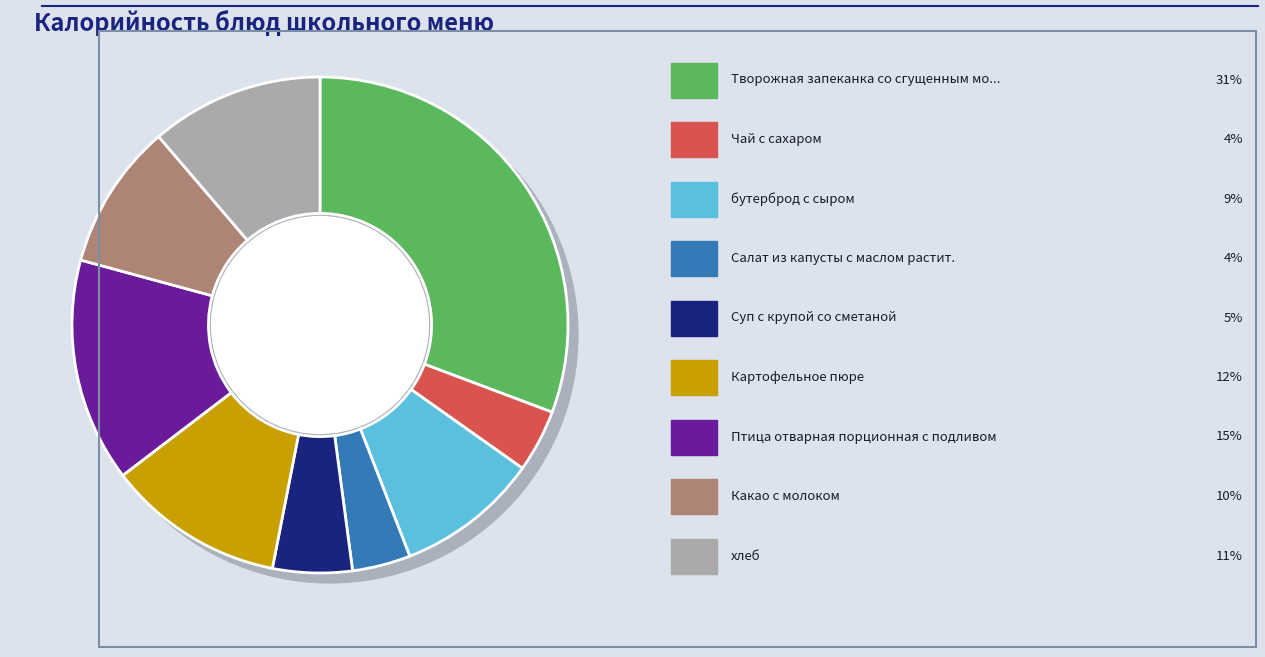

Rank the categories by value from lowest to highest.

Салат из капусты с маслом растит., Чай с сахаром, Суп с крупой со сметаной, бутерброд с сыром, Какао с молоком, хлеб, Картофельное пюре, Птица отварная порционная с подливом, Творожная запеканка со сгущенным молоком